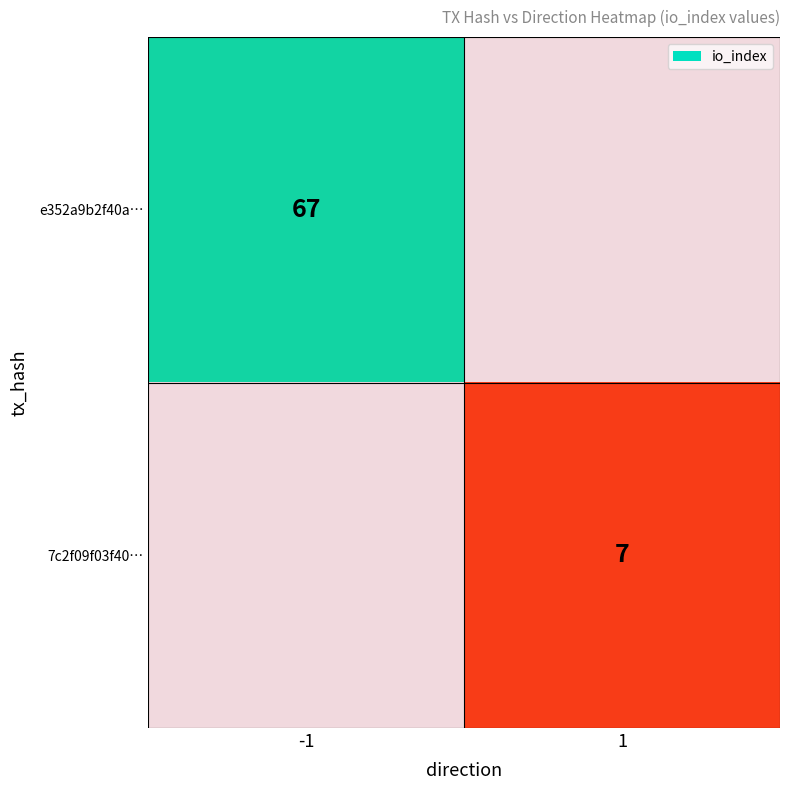

What is the average value of the 7c2f09f03f40… series?

4